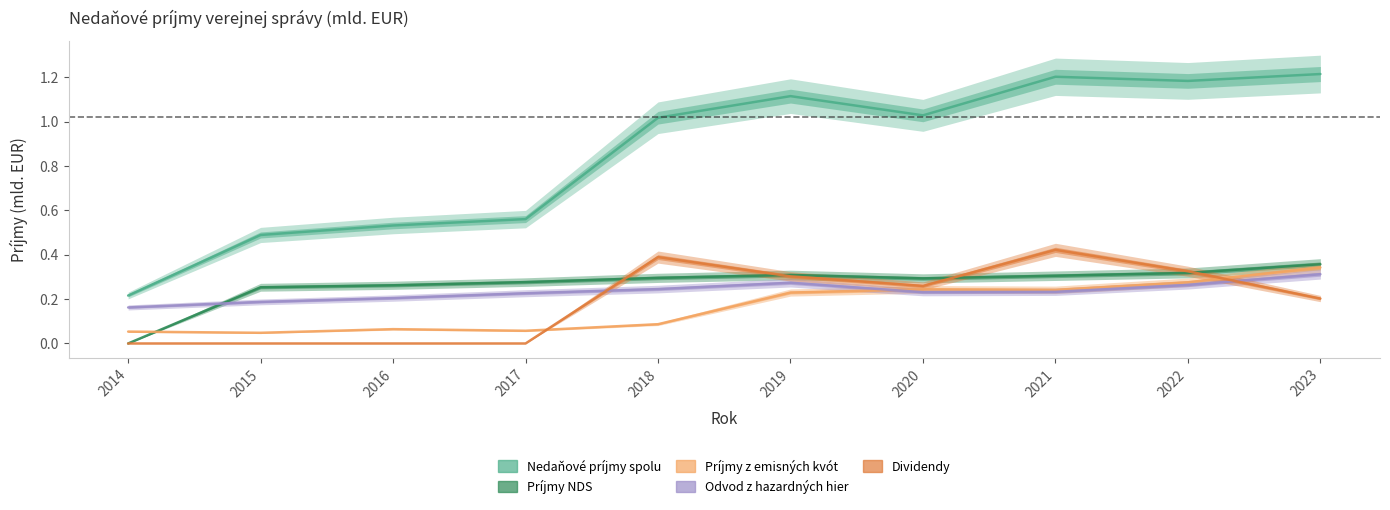

What is the total value across all series at 2016?

1.1